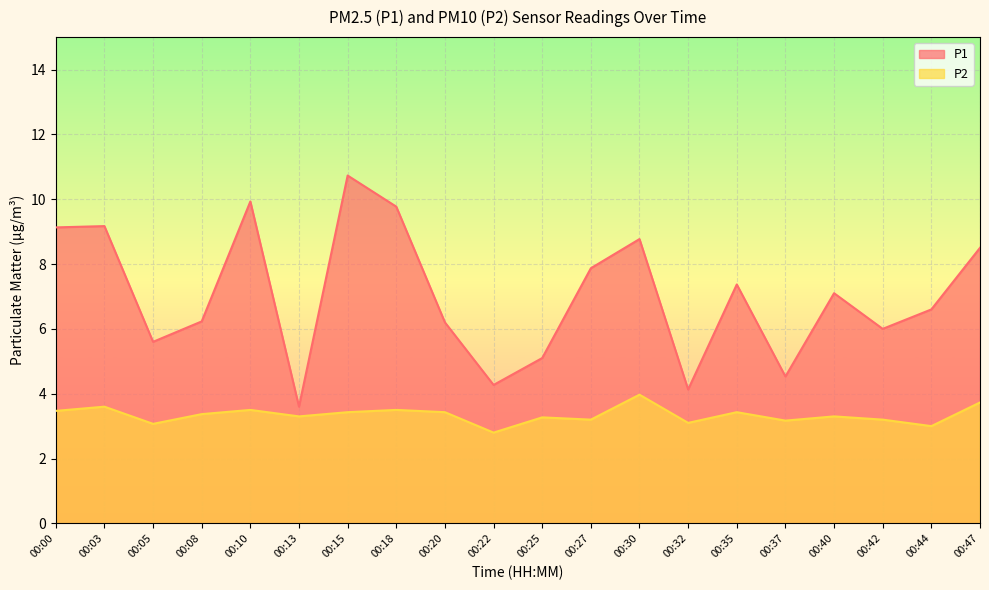

What is the minimum value shown in the chart?

2.8